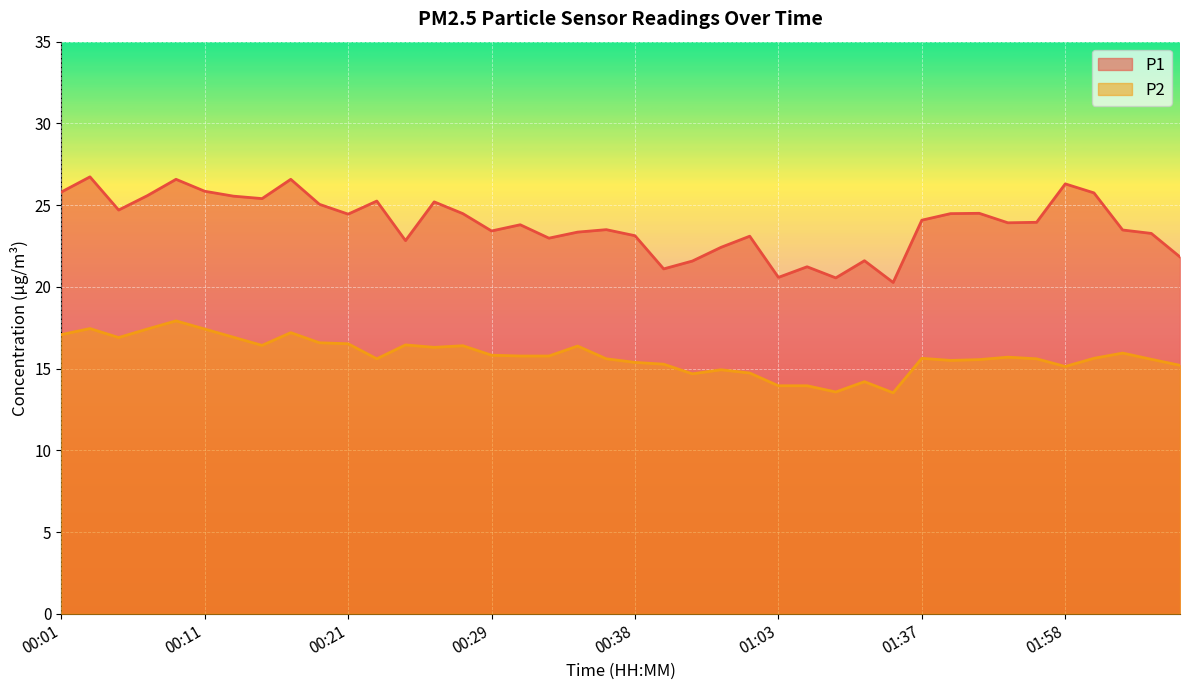

What is the label of the 17th point from the right?

00:56